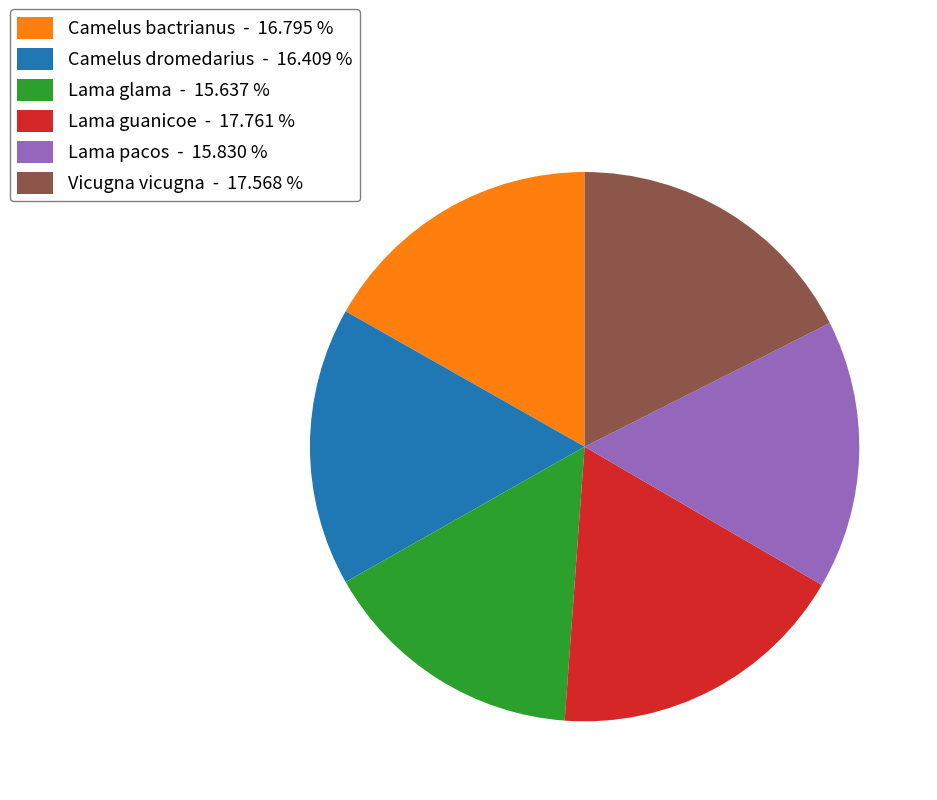

Does Vicugna vicugna - 17.568 % represent more than half of the total?

No